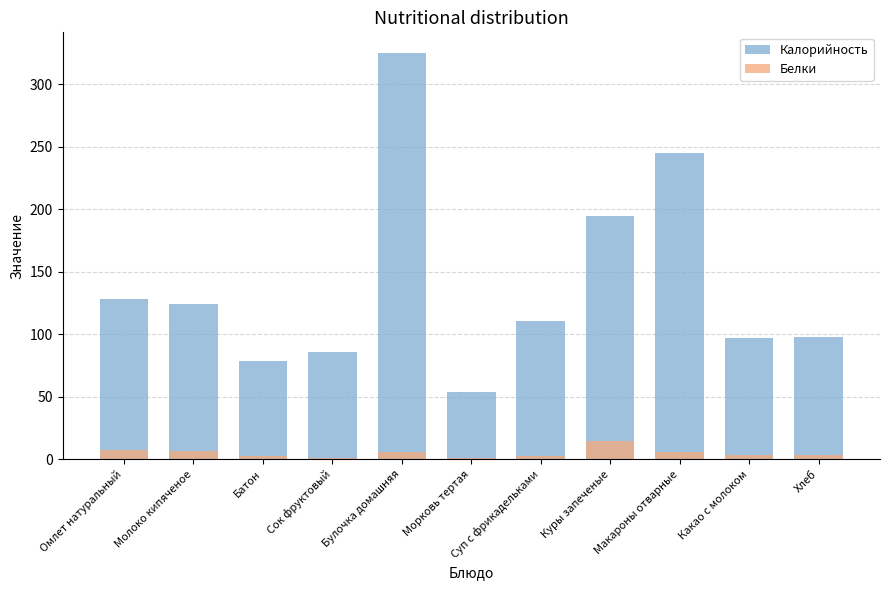

What is the value of the Калорийность bar at the 8th from the left?

195.0